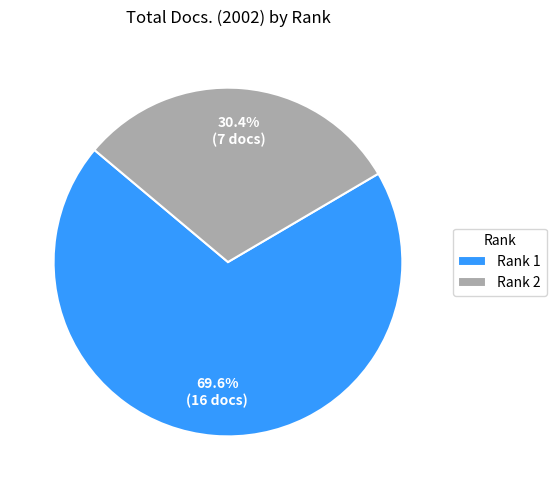

What is the largest slice in the pie chart?

Rank 1